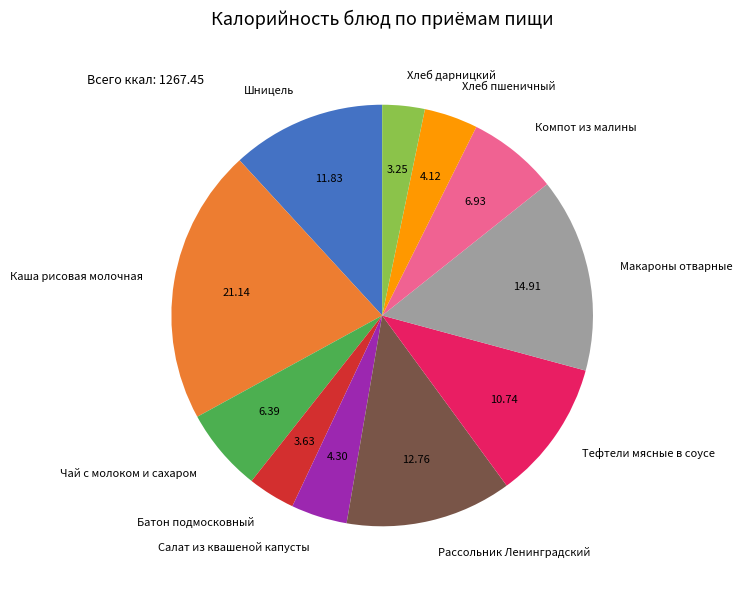

How many segments does this pie chart have?

11